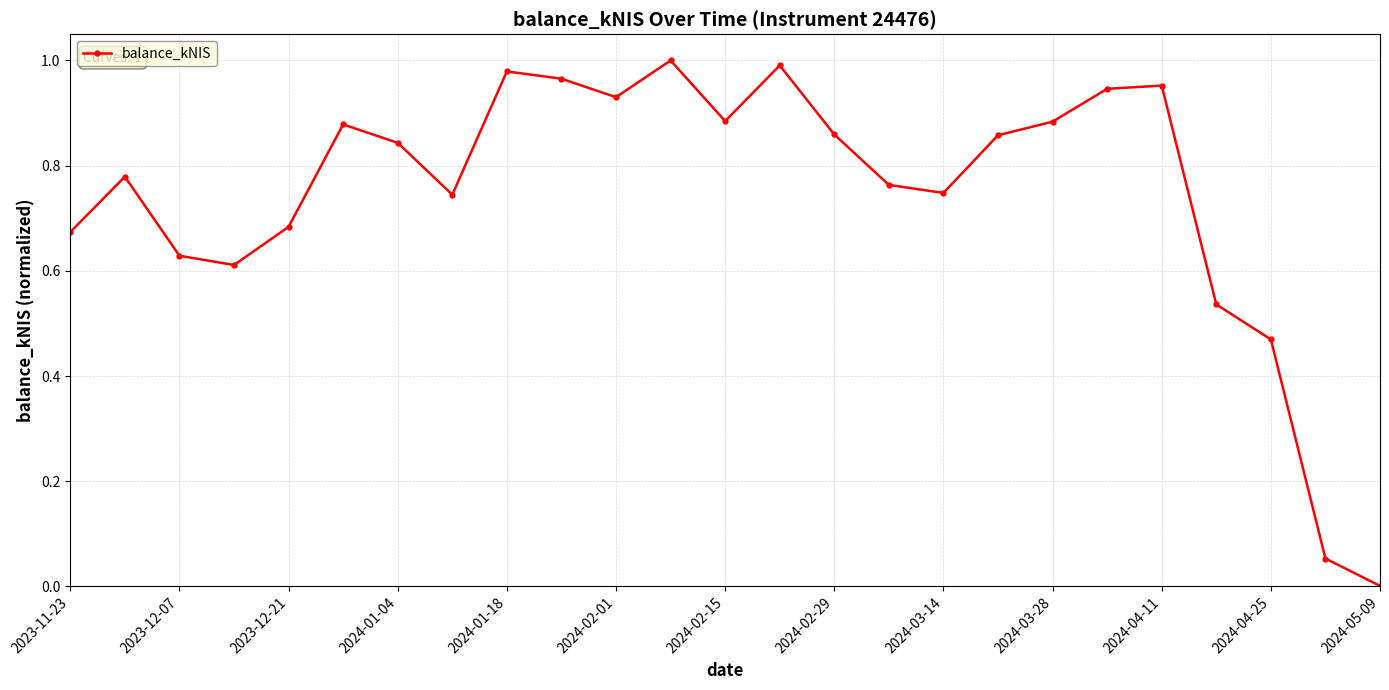

How many points are lower than both their immediate neighbors (excluding endpoints)?

5